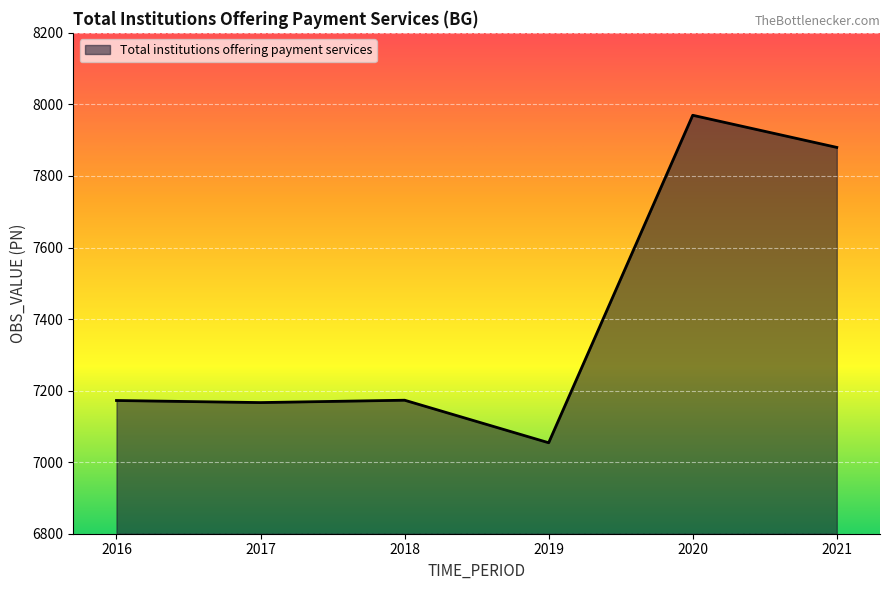

What is the smallest value displayed?

7054.3